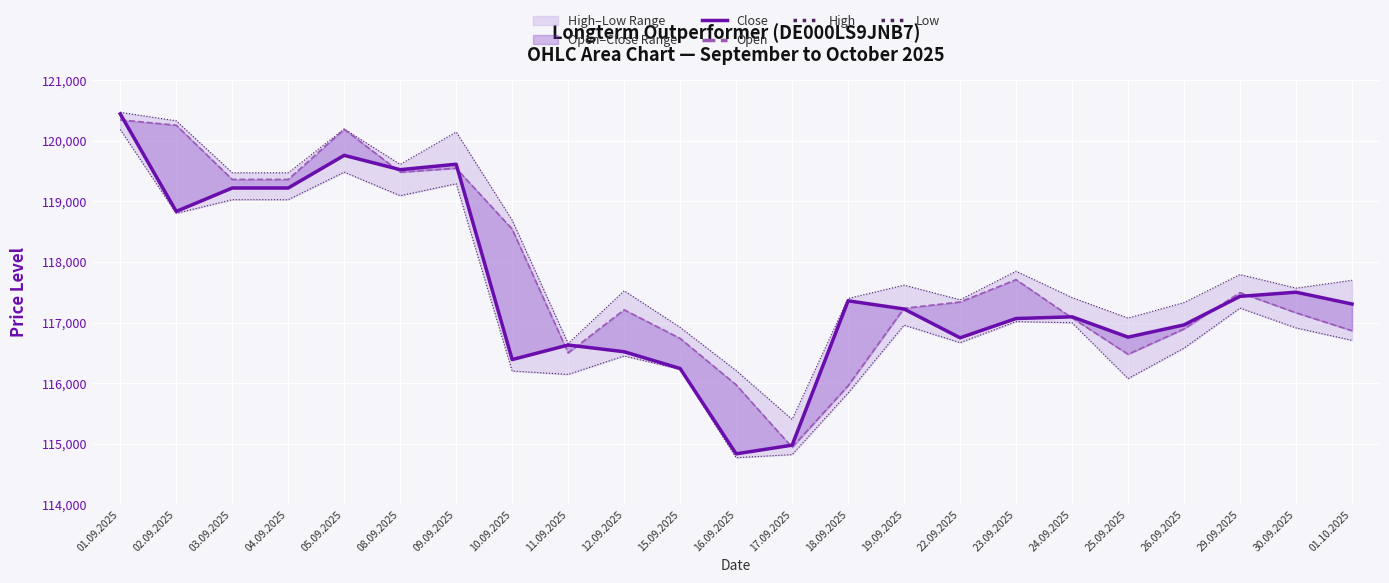

What is the difference between the maximum and minimum values in the Close series?

5605